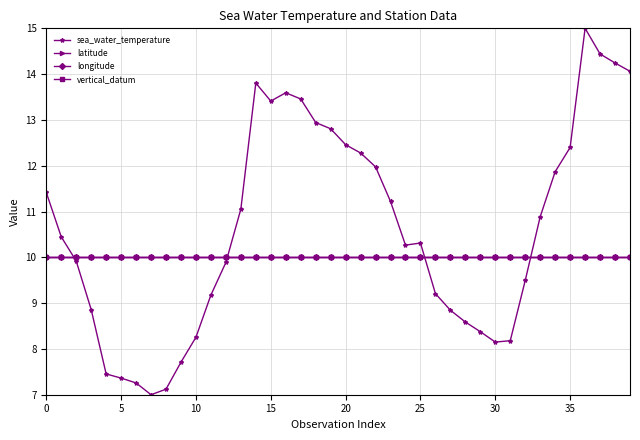

Is this an area chart (filled region under the line)?

No